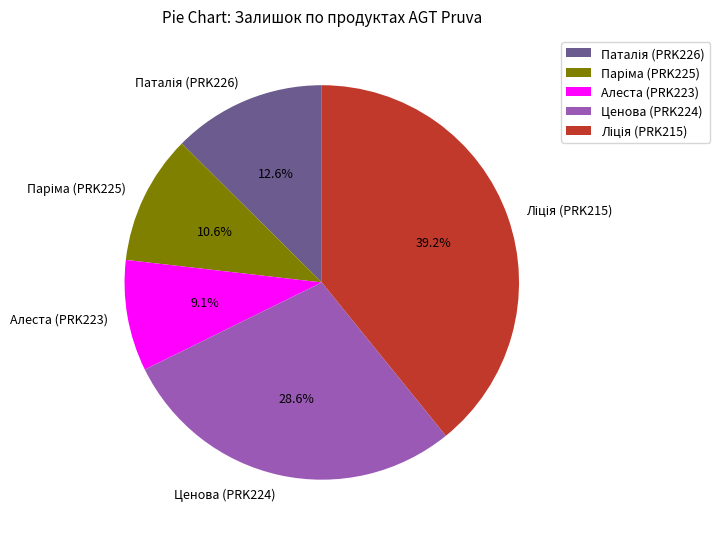

Is there a majority slice in this chart?

No